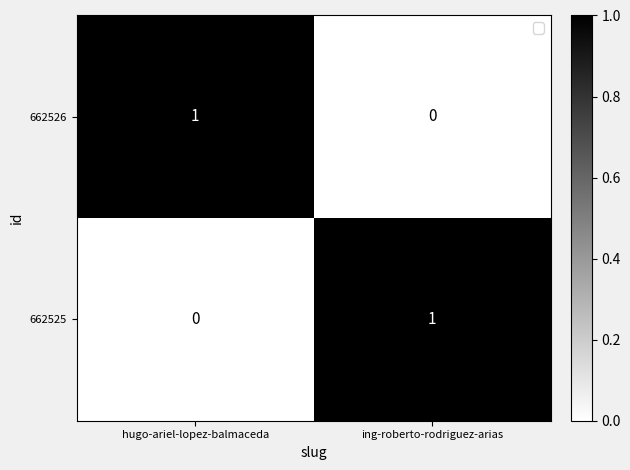

The 662525 series shows 1 at ing-roberto-rodriguez-arias. True or false?

True